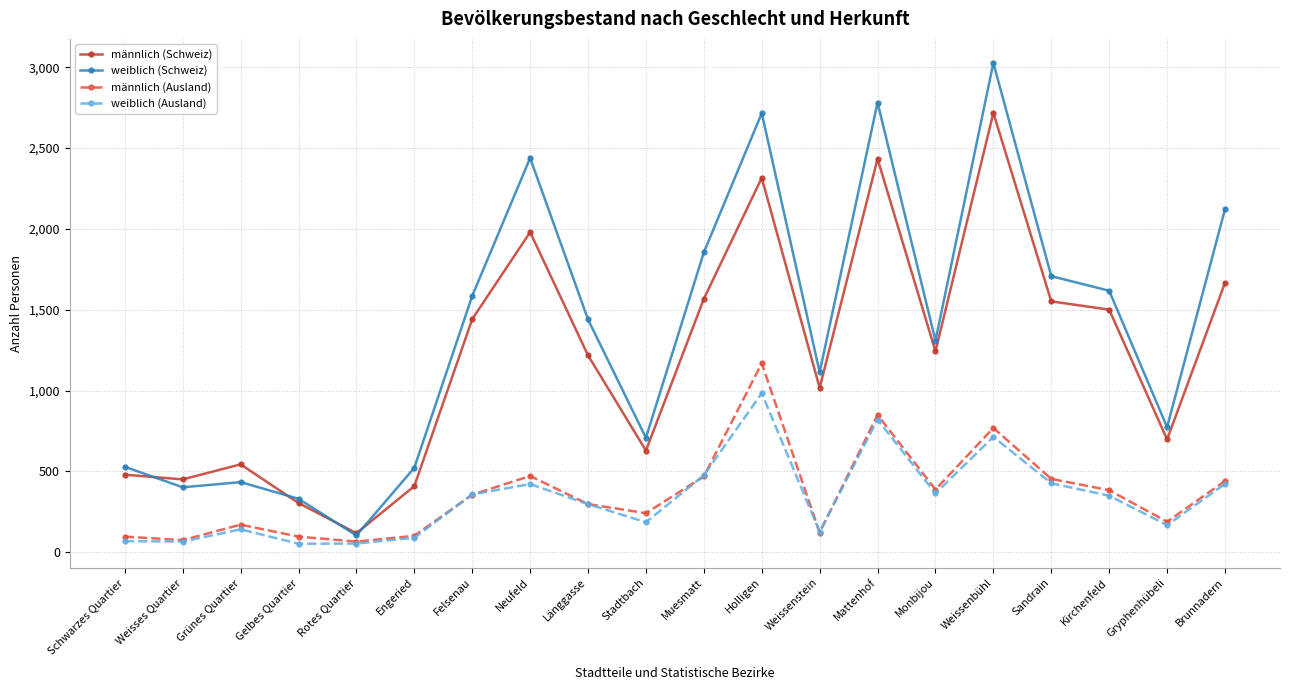

At how many categories does at least one series exceed 1353?

10